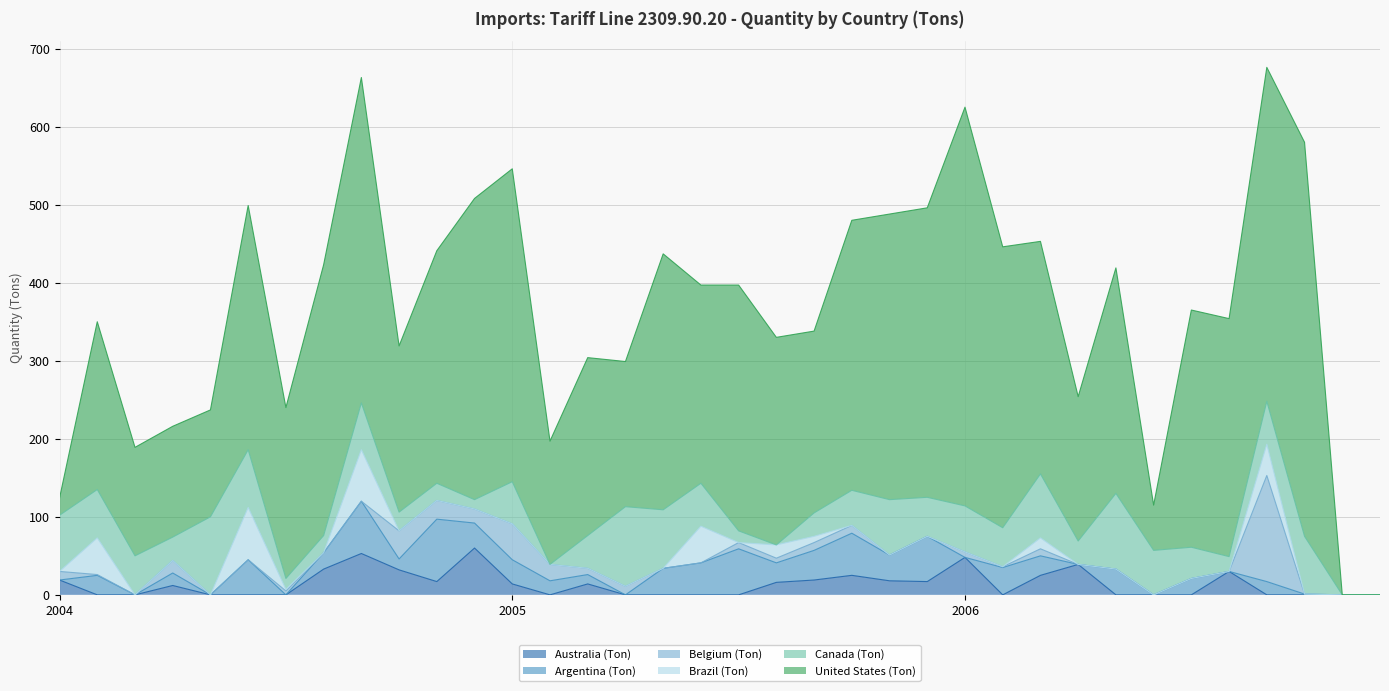

The value of Argentina (Ton) at 2004-Dec is 50. True or false?

False